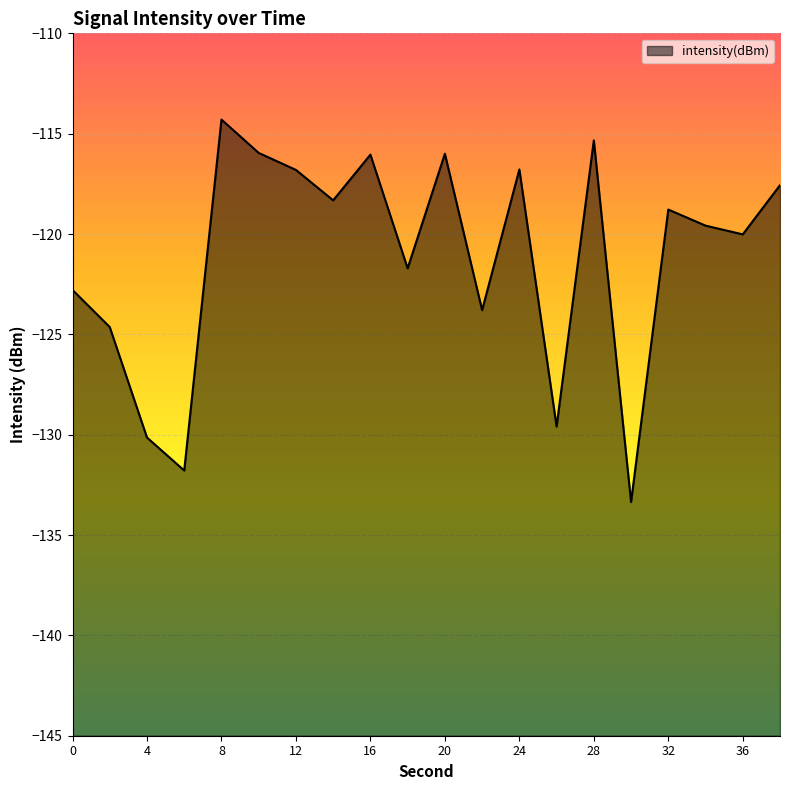

The chart shows a value of -178.7 at 6. True or false?

False